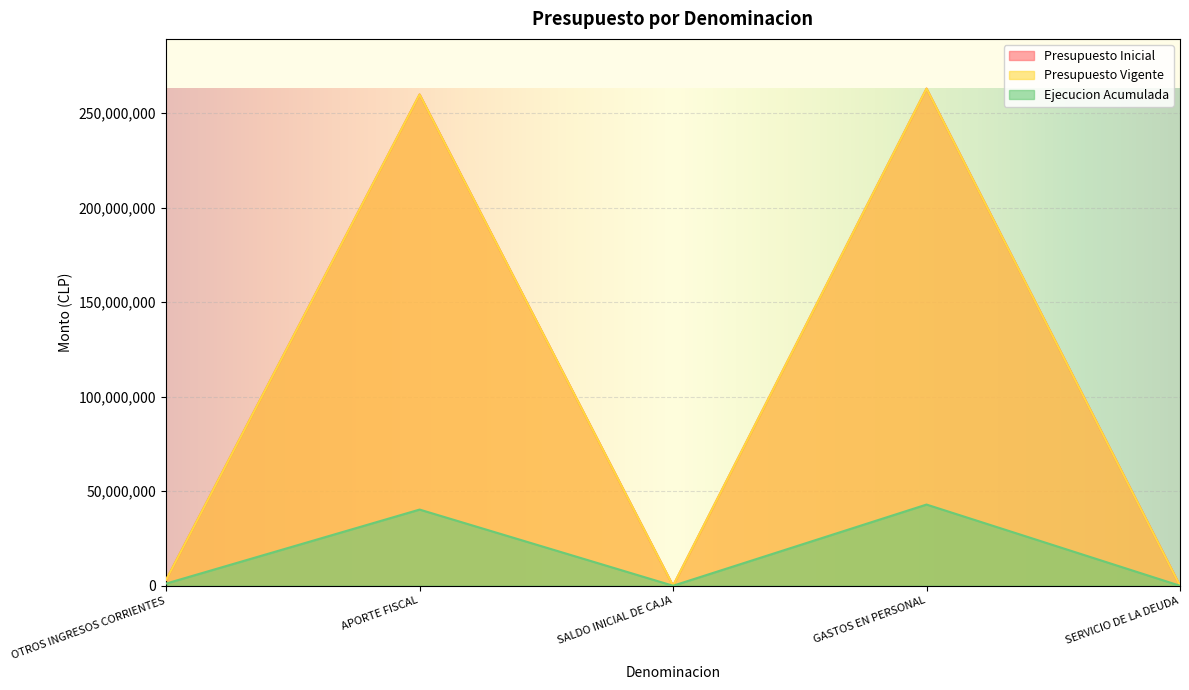

How many interior local peaks does the Presupuesto Inicial series have?

2